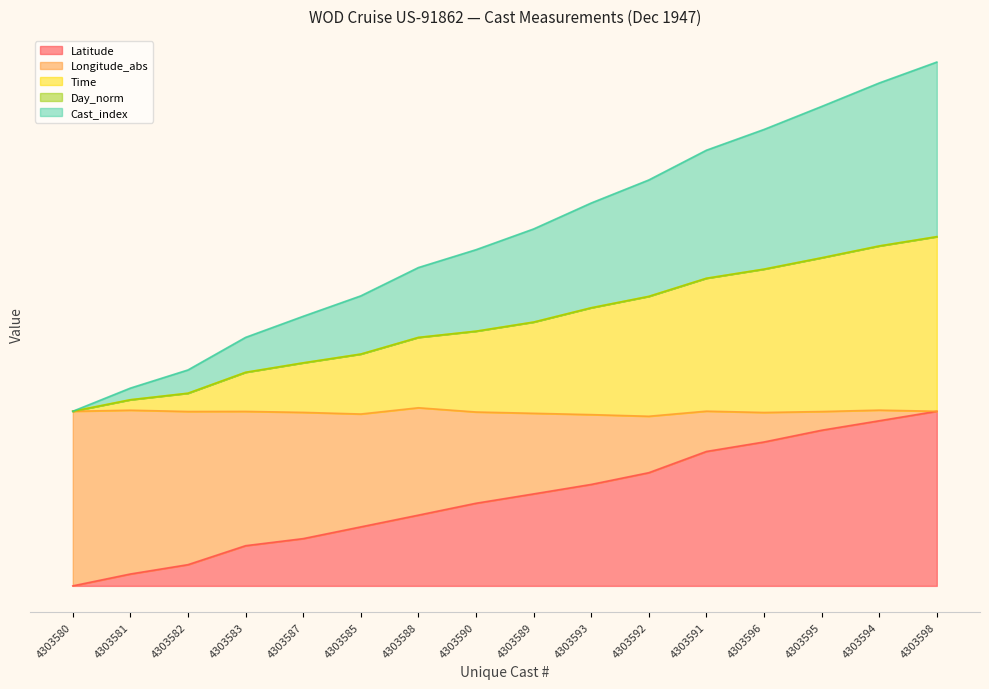

Does the chart display data point markers on the line(s)?

No